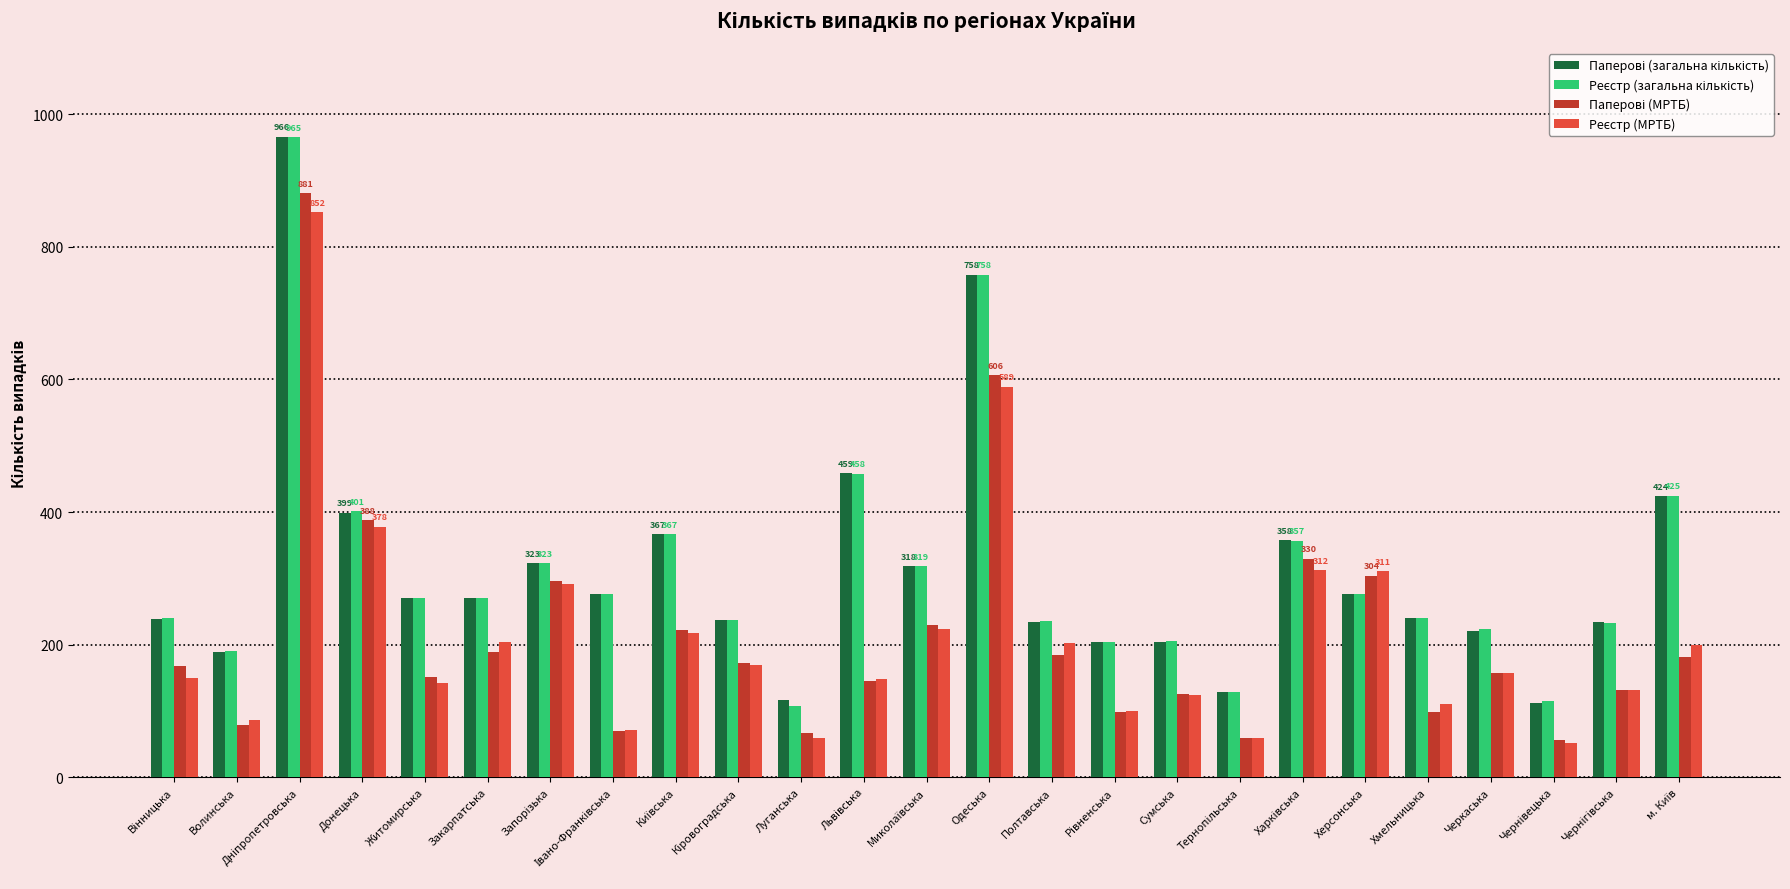

What is the total value across all series at Одеська?

2711